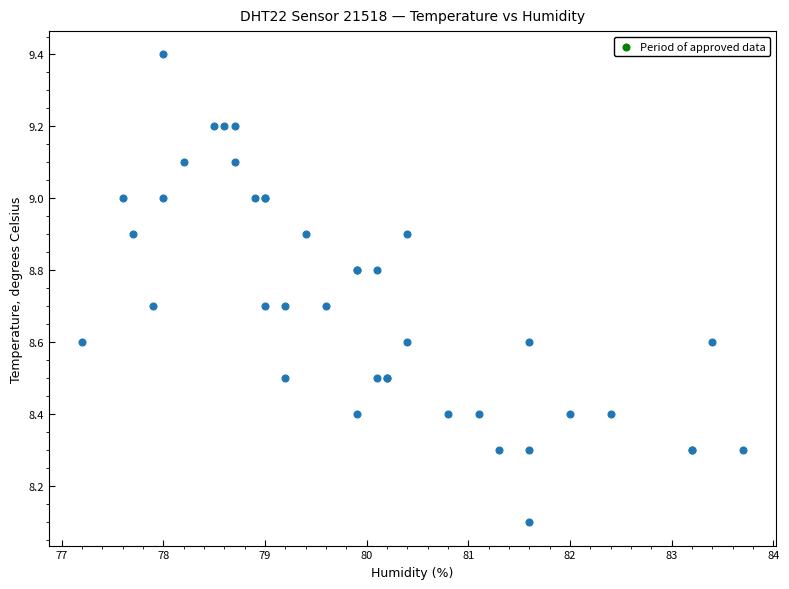

What Y value in the scatter plot is closest to 8?

8.1